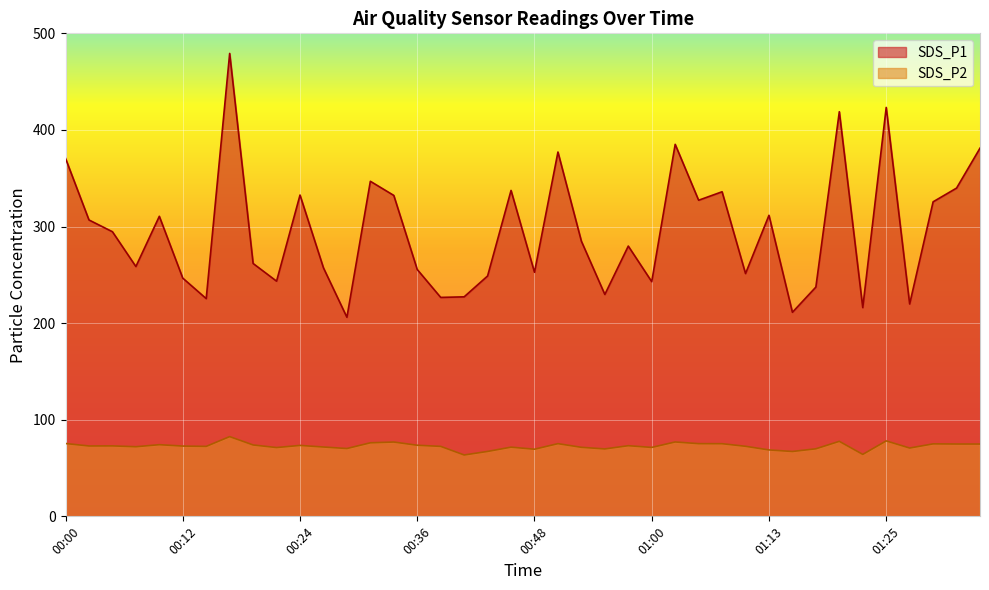

Where is the first local maximum for SDS_P2?

00:05